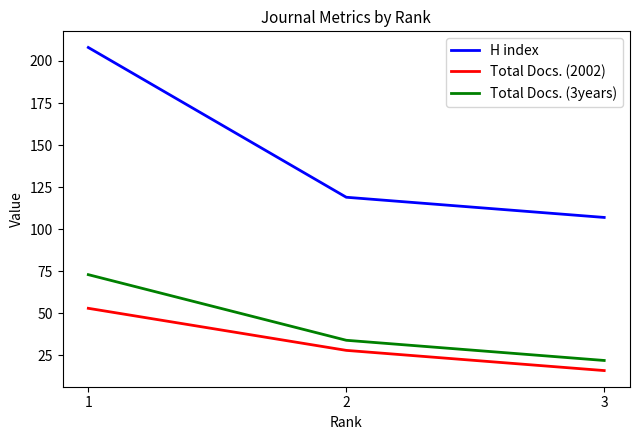

True or false: Total Docs. (3years) has a value of 34 at 2.

True